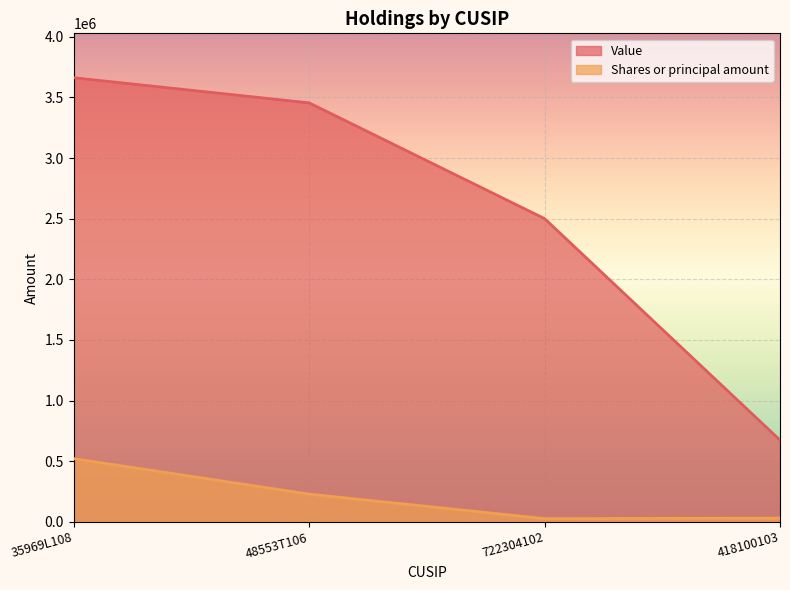

At which label is Value closest to 2168198?

722304102